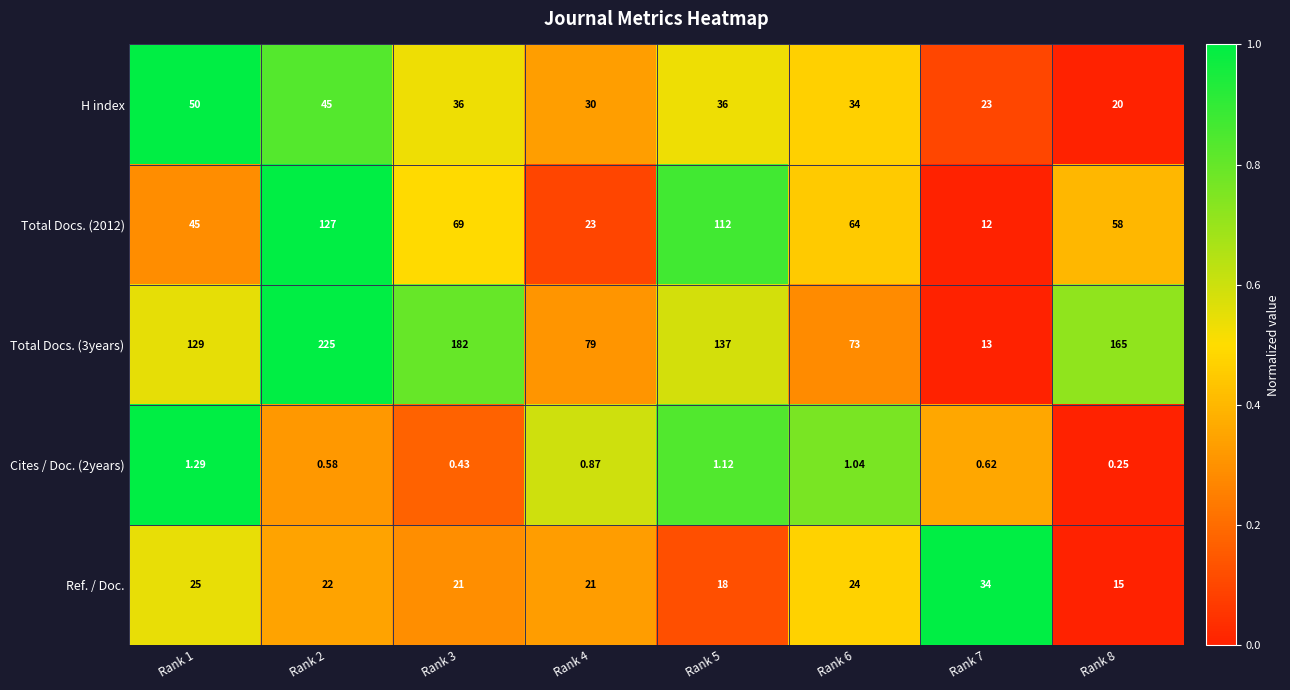

Is the value of Ref. / Doc. at Rank 8 greater than the value of Total Docs. (2012) at Rank 8?

No